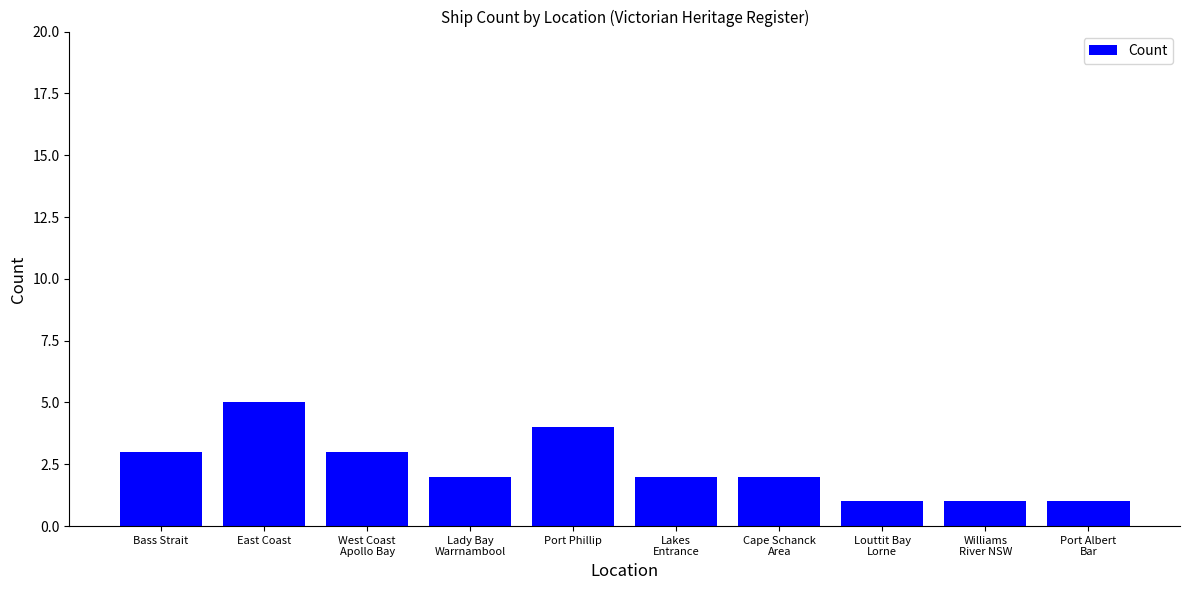

What is the value of the 10th bar from the left?

1